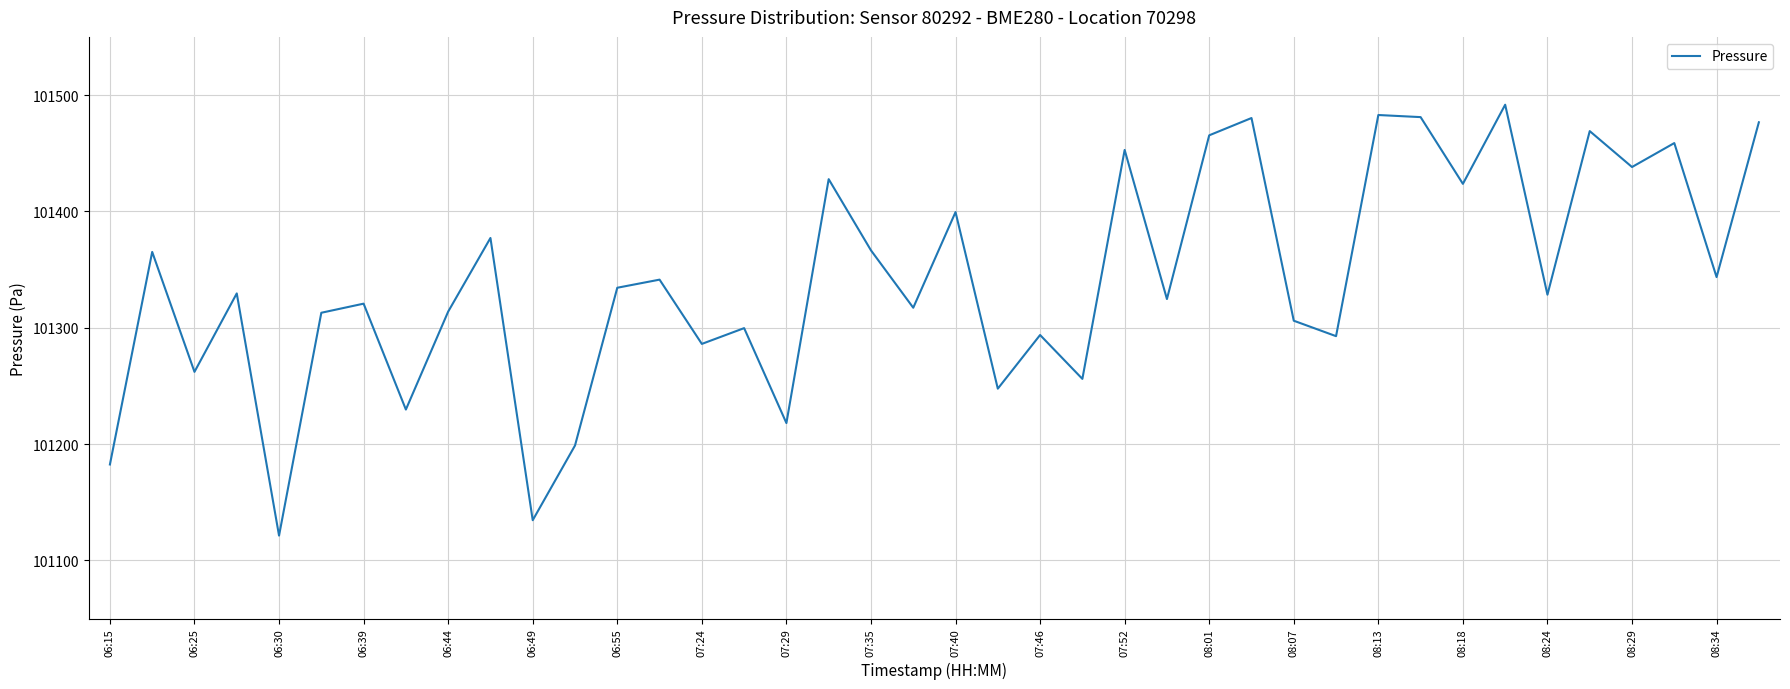

What is the difference between the maximum and minimum values?

370.4